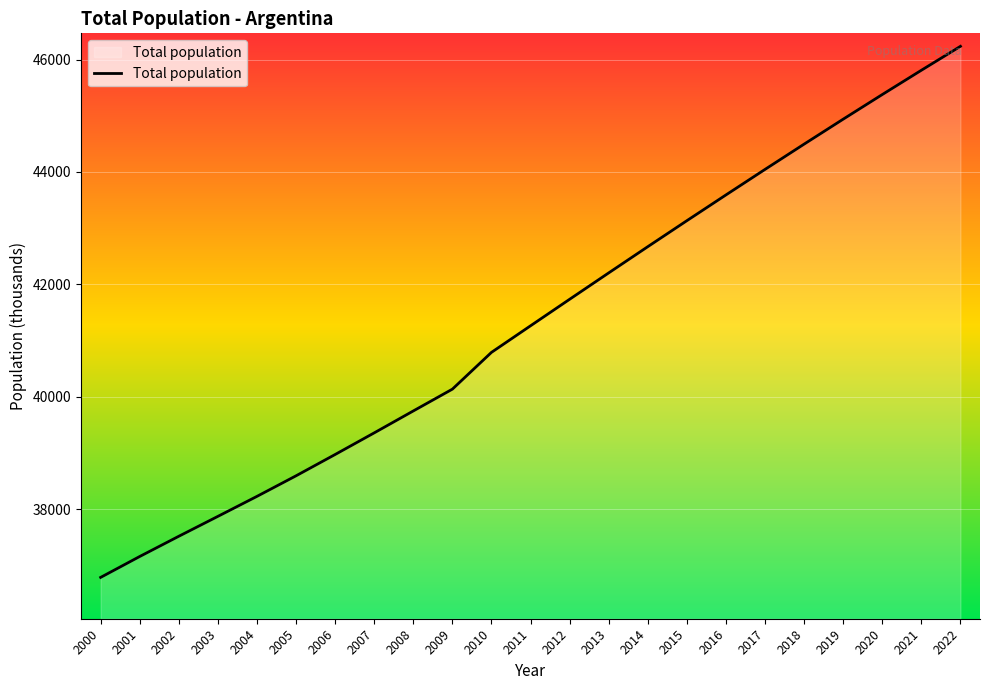

Reading right to left, extract all data points from this chart.

46234.8	45808.8	45376.8	44938.7	44494.5	44044.8	43590.4	43132.0	42669.5	42202.9	41733.3	41261.5	40788.5	40134.0	39746.0	39356.0	38971.0	38592.0	38226.0	37870.0	37516.0	37156.0	36784.0